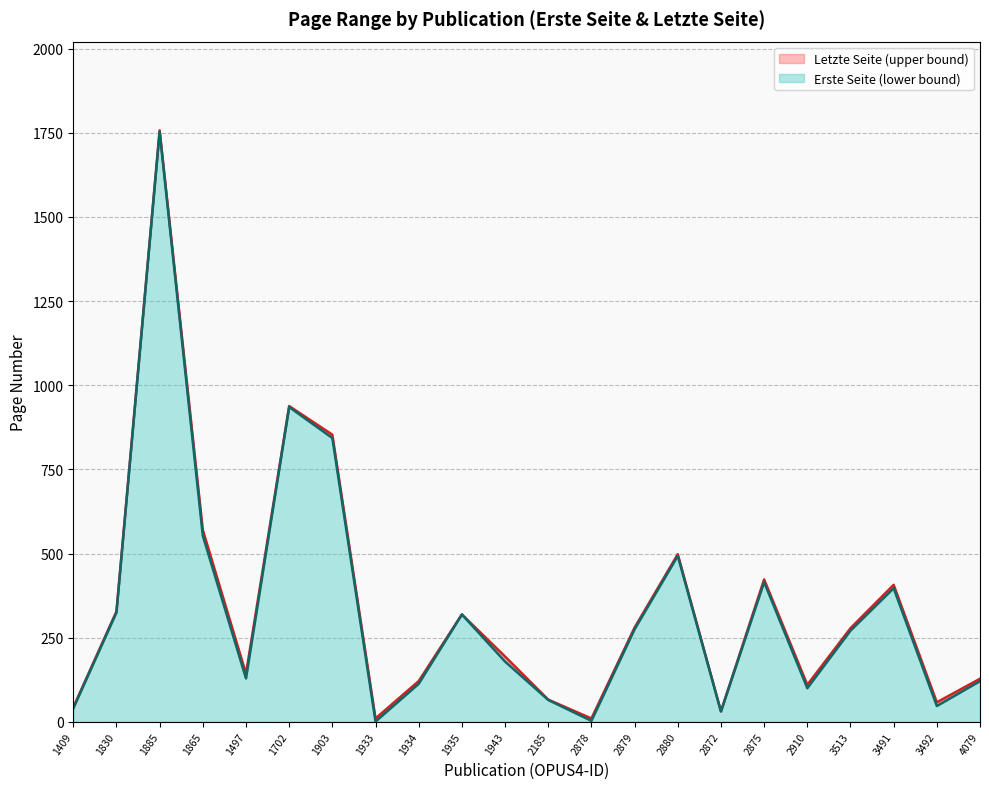

The value of Erste Seite at 3513 is 78. True or false?

False